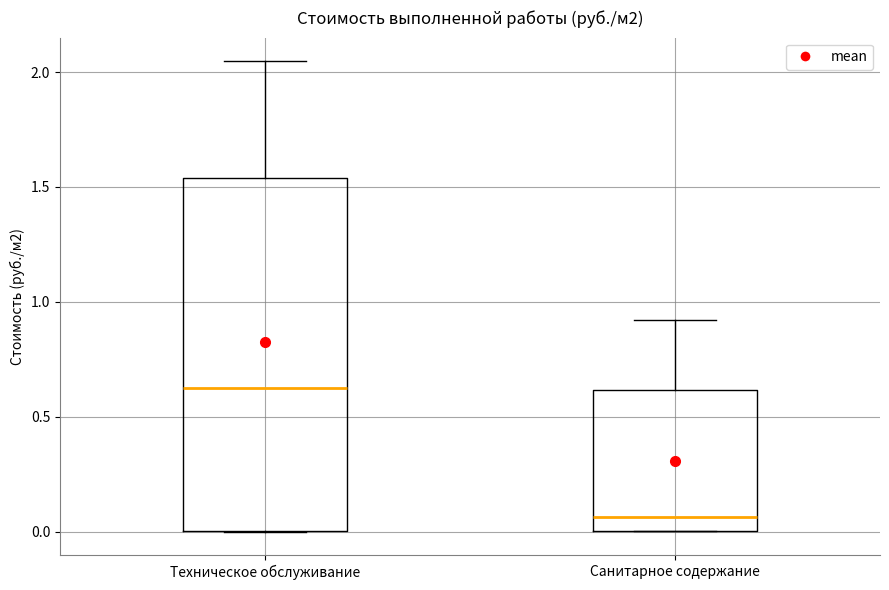

Which box has the lowest median line?

Санитарное содержание